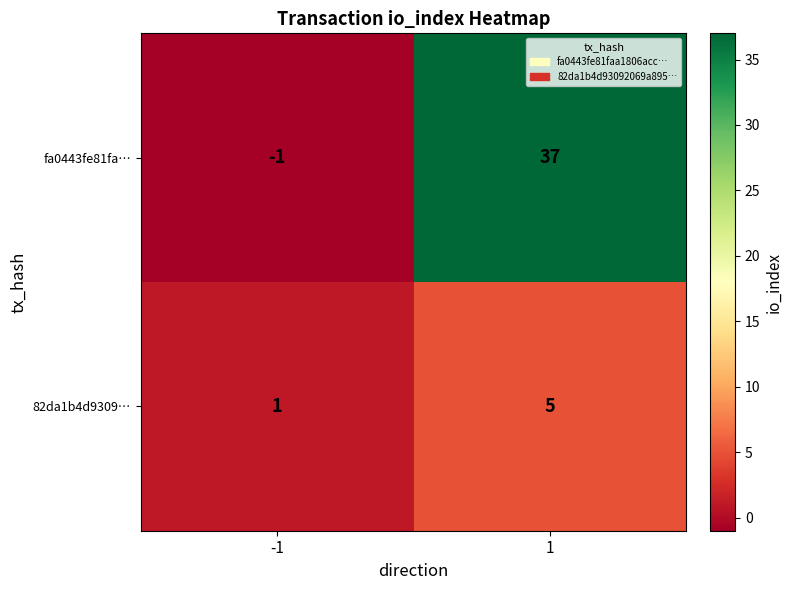

What is the difference between the maximum and minimum values in the 82da1b4d9309… series?

4